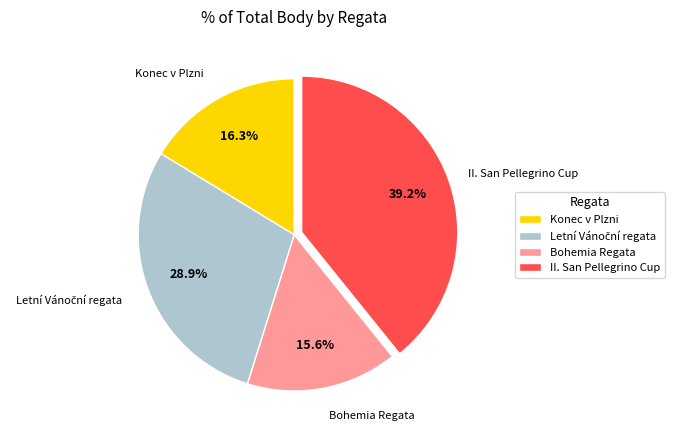

What is the ratio of the value at Konec v Plzni to the value at Bohemia Regata?

1.0